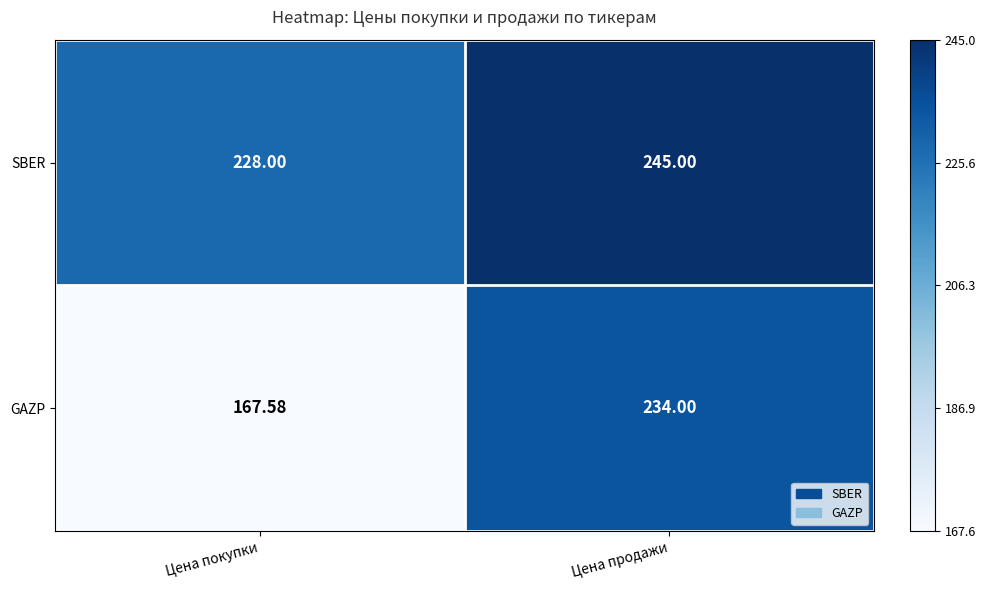

Which category has the highest value across all series?

Цена продажи